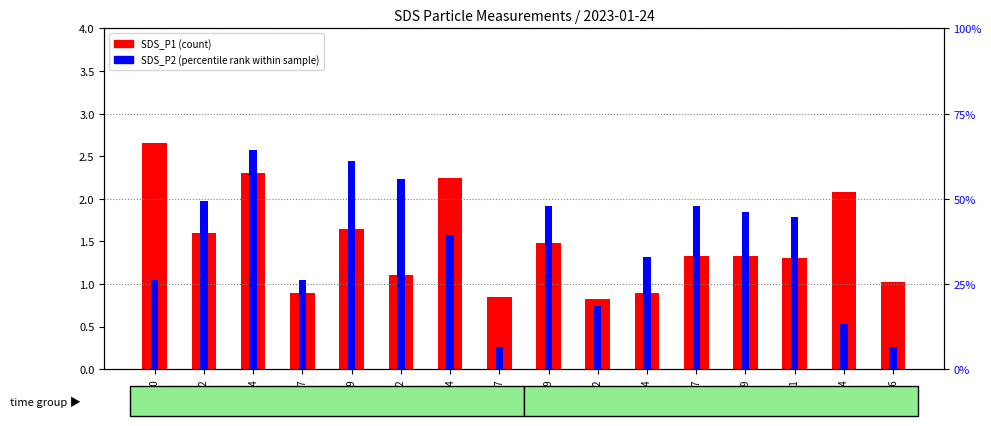

How many series are shown in this chart?

2